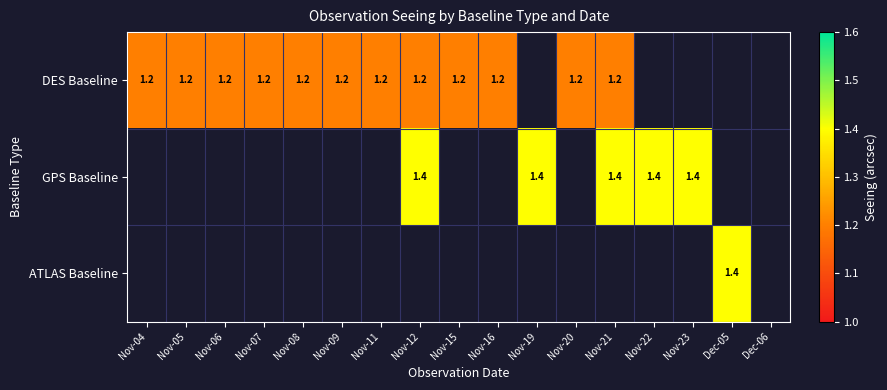

What is the total value across all series at Nov-07?

1.2